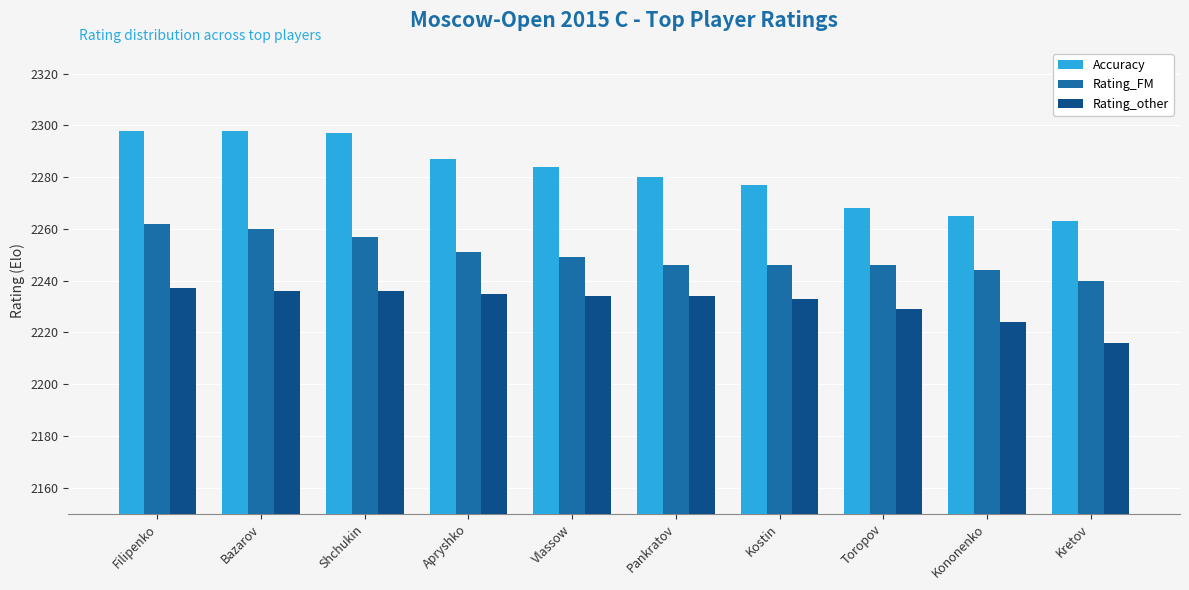

Which series has the largest total across all categories?

Accuracy